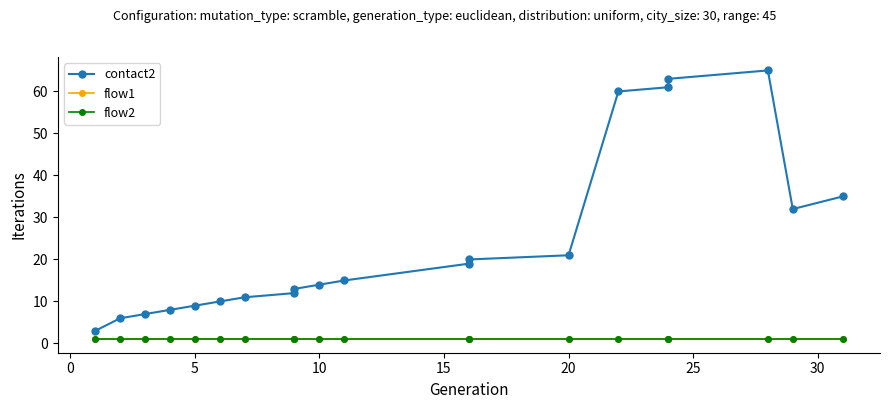

How many lines are shown in the chart?

3